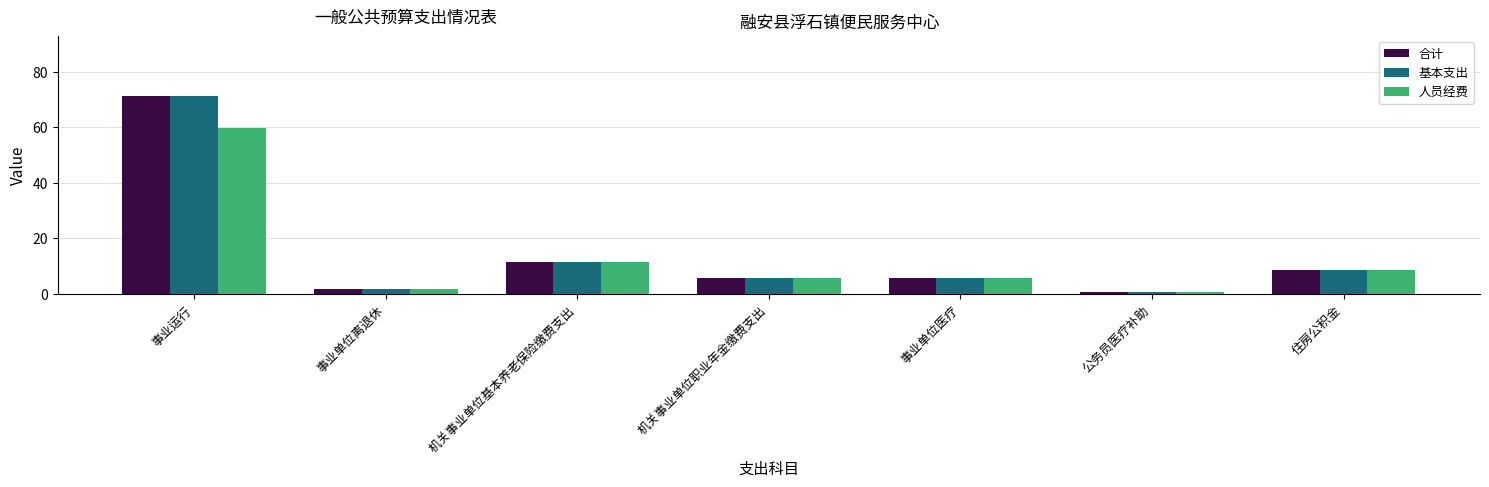

What is the difference between the 合计 values at 事业运行 and 机关事业单位基本养老保险缴费支出?

59.7